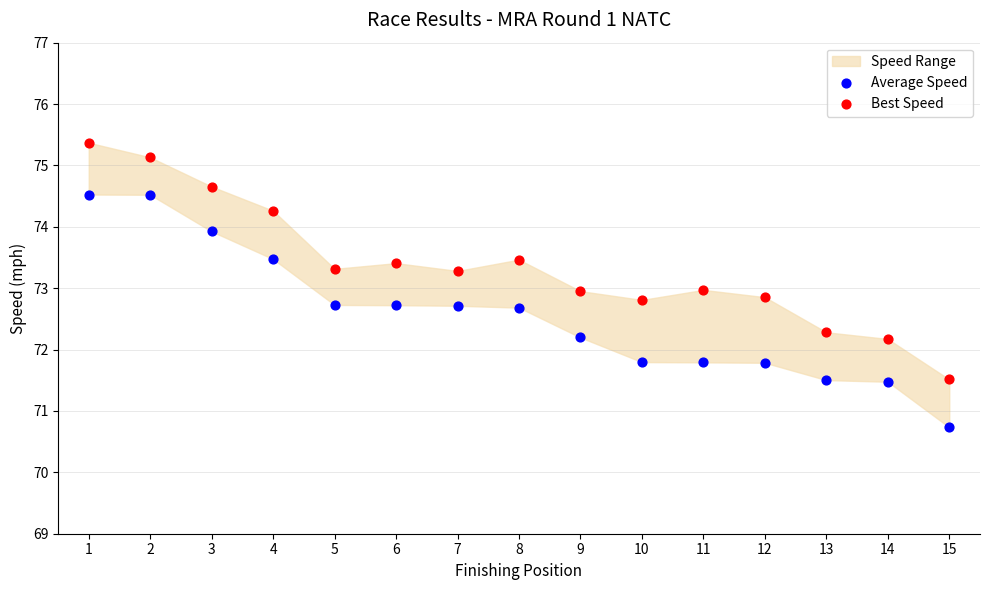

Which series reaches the maximum Y coordinate?

Best Speed